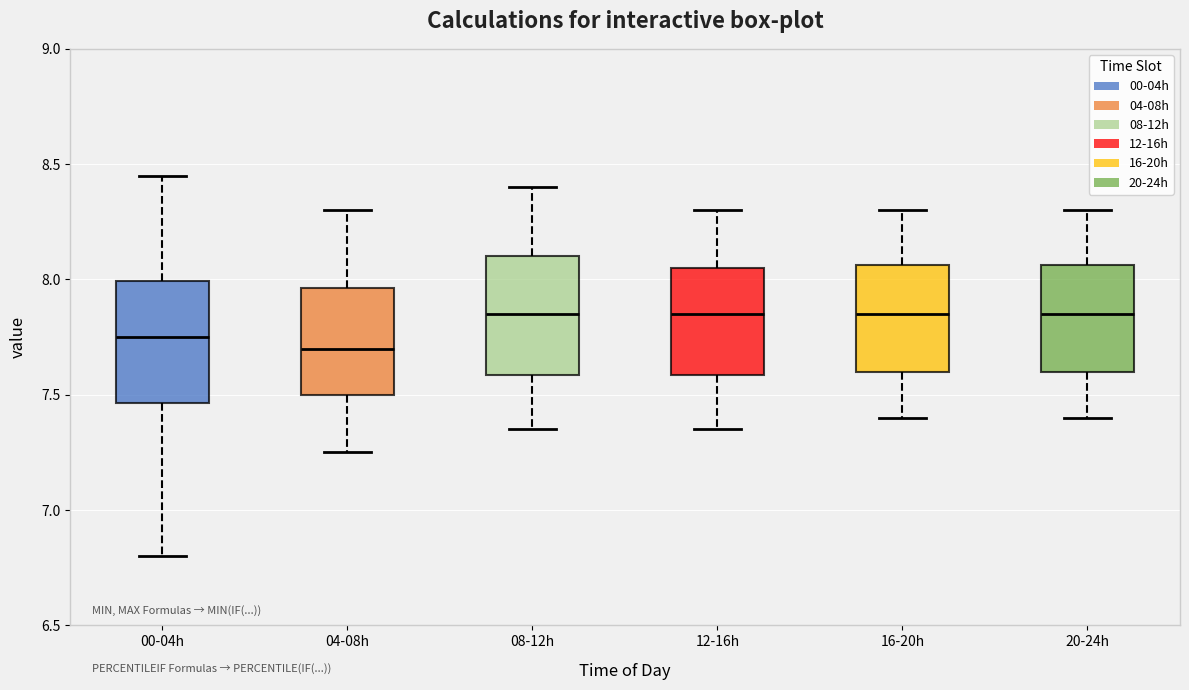

Reading left to right, read every box against the y-axis: the position of its median line, the range the box covers, and the ends of its whiskers. The values are not printed on the chart, so give them approximately, as read against the axis.

00-04h: median 7.75, box 7.45 to 8.00, whiskers 6.80 to 8.45
04-08h: median 7.70, box 7.50 to 7.95, whiskers 7.25 to 8.30
08-12h: median 7.85, box 7.60 to 8.10, whiskers 7.35 to 8.40
12-16h: median 7.85, box 7.60 to 8.05, whiskers 7.35 to 8.30
16-20h: median 7.85, box 7.60 to 8.05, whiskers 7.40 to 8.30
20-24h: median 7.85, box 7.60 to 8.05, whiskers 7.40 to 8.30